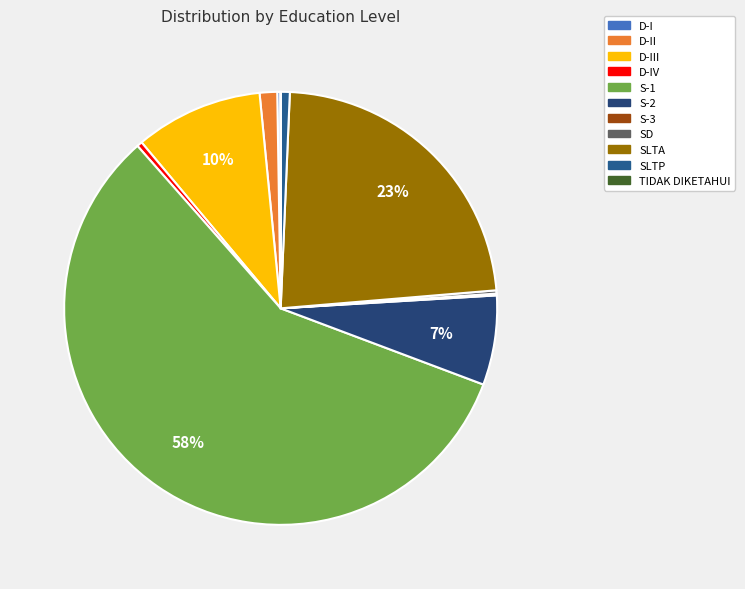

Is it true that S-3 is 1% of the pie?

False